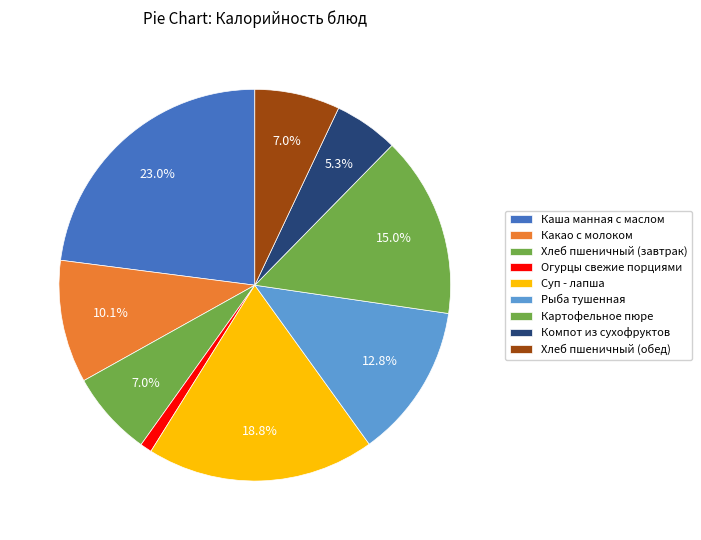

Which has a higher value, Хлеб пшеничный (обед) or Суп - лапша?

Суп - лапша